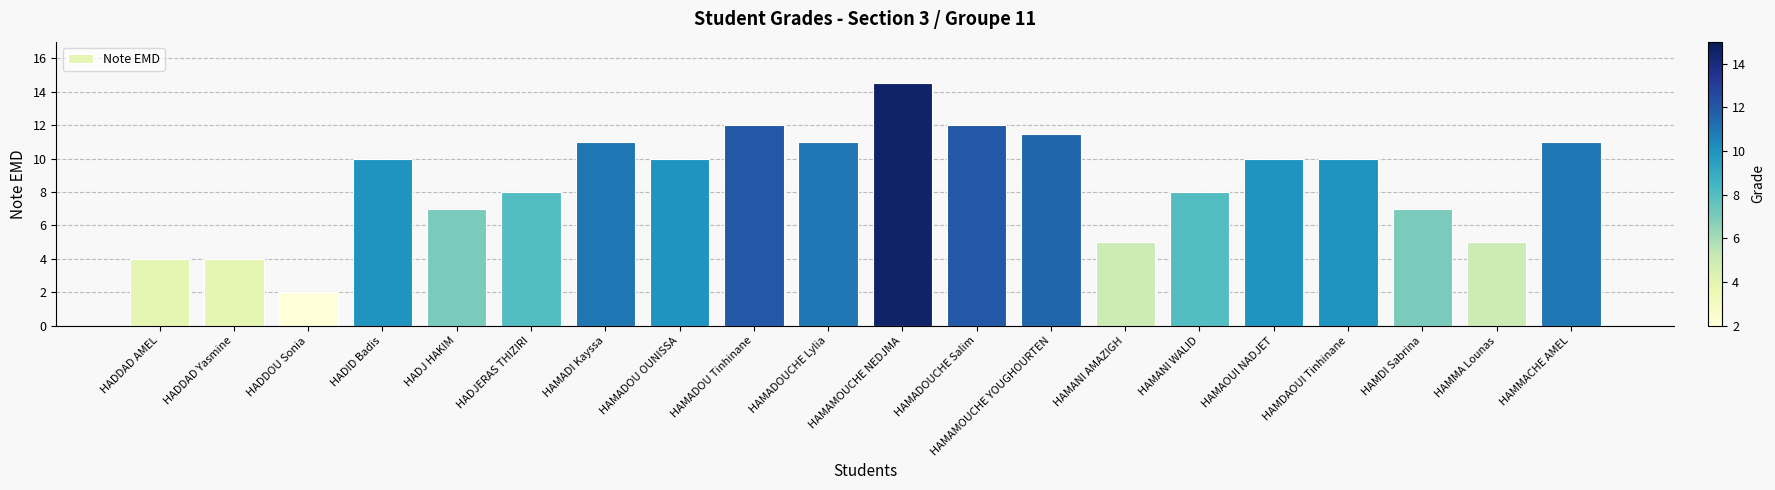

How many distinct data groups are displayed?

1